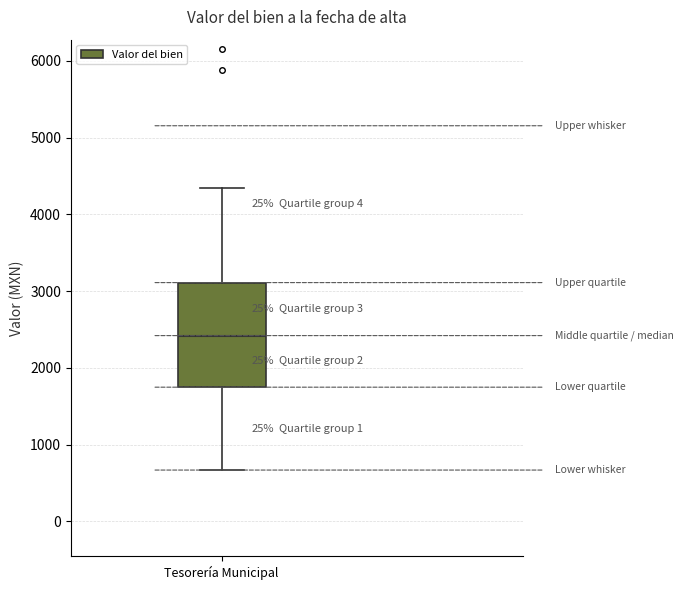

Transcribe this box plot: give where the median line is, the range the box spans, and where the two whiskers end, as read against the y-axis. The values are not printed on the chart, so give them approximately, as read against the axis.

median 2400, box 1700 to 3100, whiskers 700 to 4300